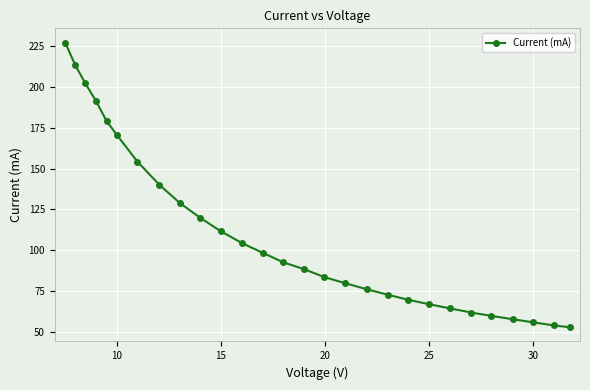

Reading left to right, transcribe all the data shown in this chart.

227.0	213.0	202.0	191.0	179.0	170.2	154.2	140.2	129.1	119.9	111.7	104.4	98.4	92.7	88.4	83.6	79.9	76.2	72.9	69.8	67.1	64.5	62.0	59.9	57.9	56.0	54.1	53.0